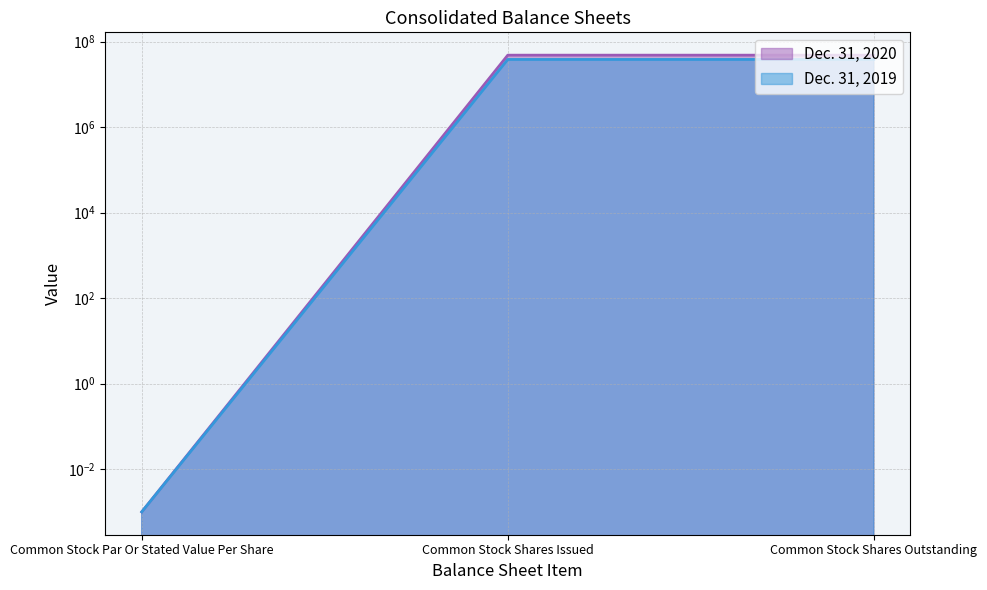

At which label does Dec. 31, 2019 reach its minimum?

Common Stock Par Or Stated Value Per Share